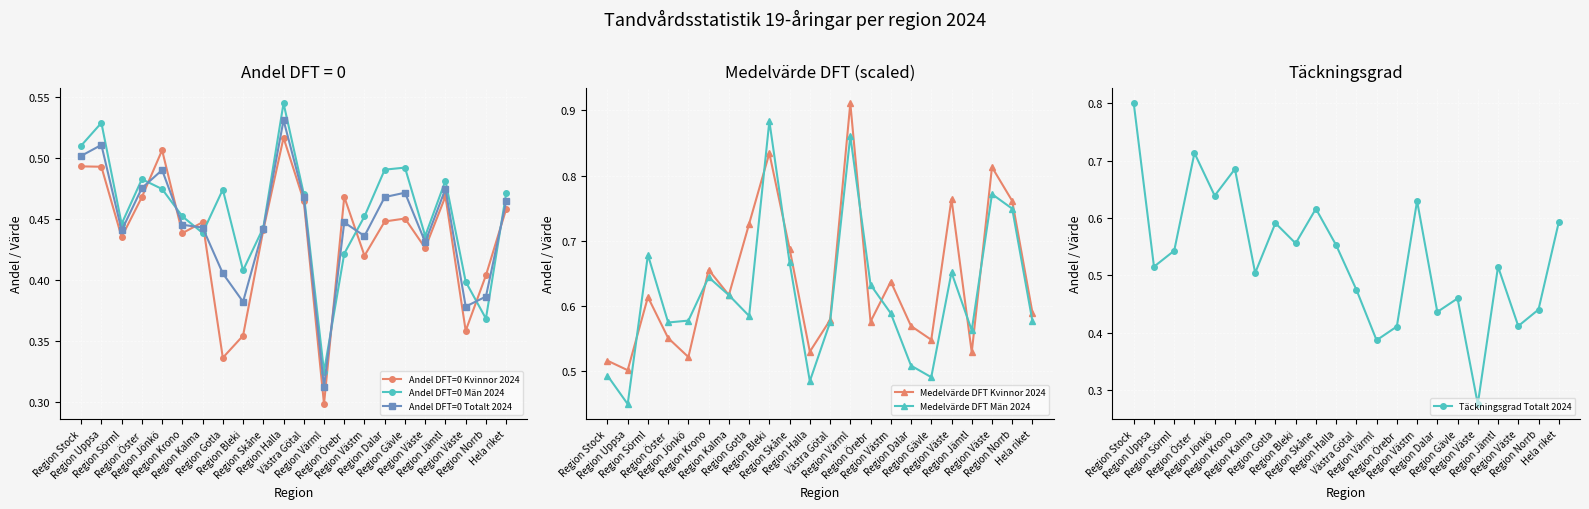

What is the label of the 6th point from the left?

Region Krono